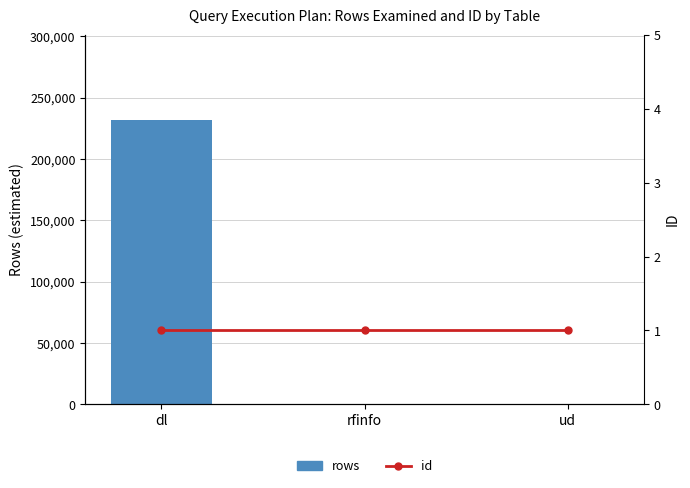

At which label does id reach its minimum?

dl